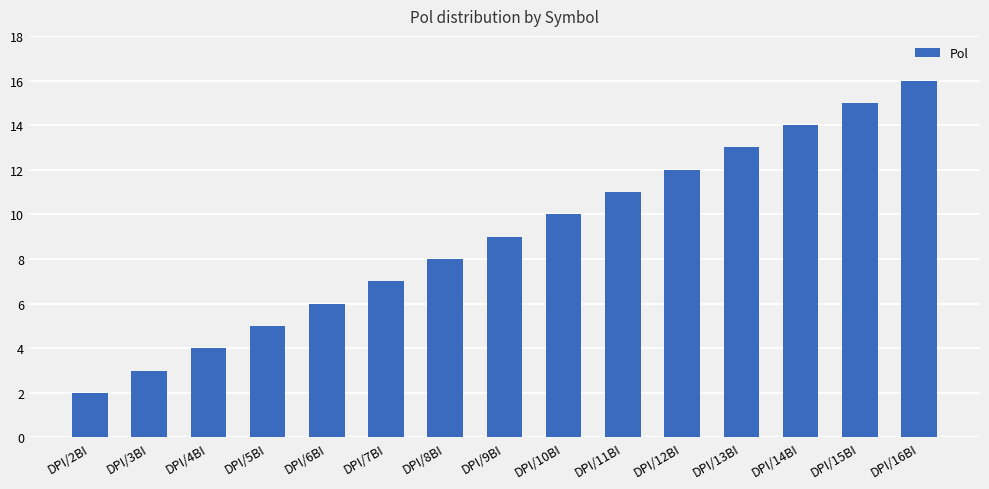

Which has a higher value, DPI/9BI or DPI/2BI?

DPI/9BI